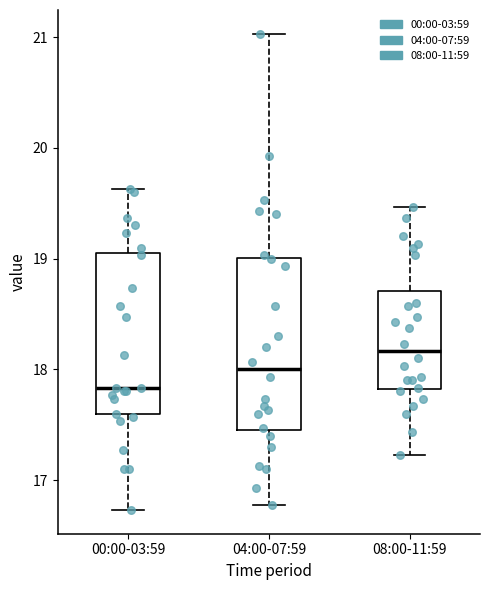

Reading left to right, transcribe this box plot: for each box, give where its median line is, the range the box spans, and where its two whiskers end, as read against the y-axis. The values are not printed on the chart, so give them approximately, as read against the axis.

00:00-03:59: median 17.8, box 17.6 to 19.0, whiskers 16.7 to 19.6
04:00-07:59: median 18.0, box 17.5 to 19.0, whiskers 16.8 to 21.0
08:00-11:59: median 18.2, box 17.8 to 18.7, whiskers 17.2 to 19.5